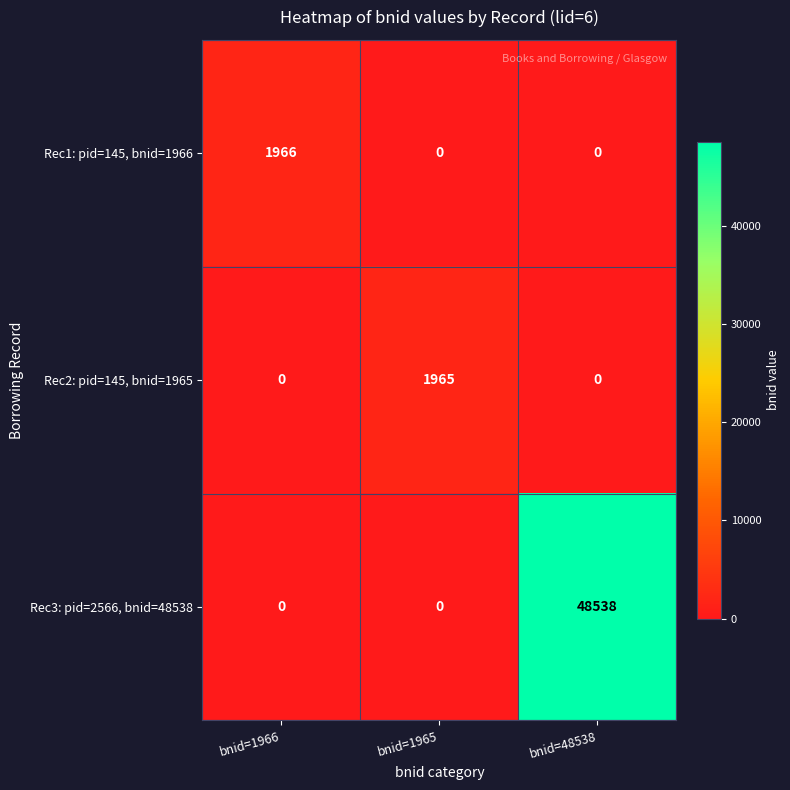

The value of Rec1: pid=145, bnid=1966 at bnid=48538 is 1186. True or false?

False